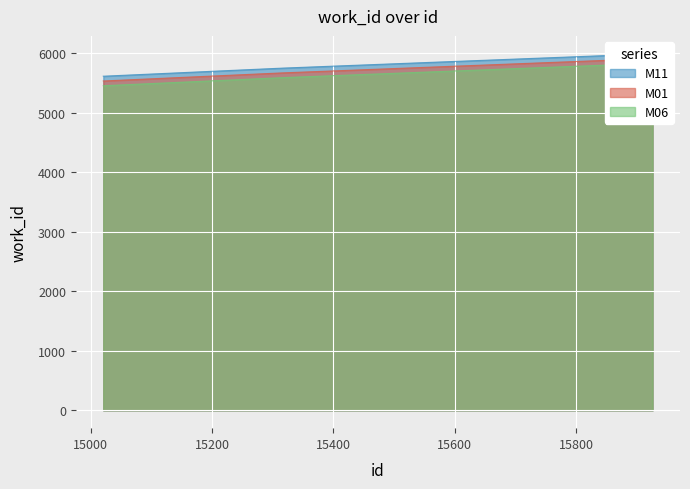

What is the ratio of the value at 15023 to the value at 15925?

0.9